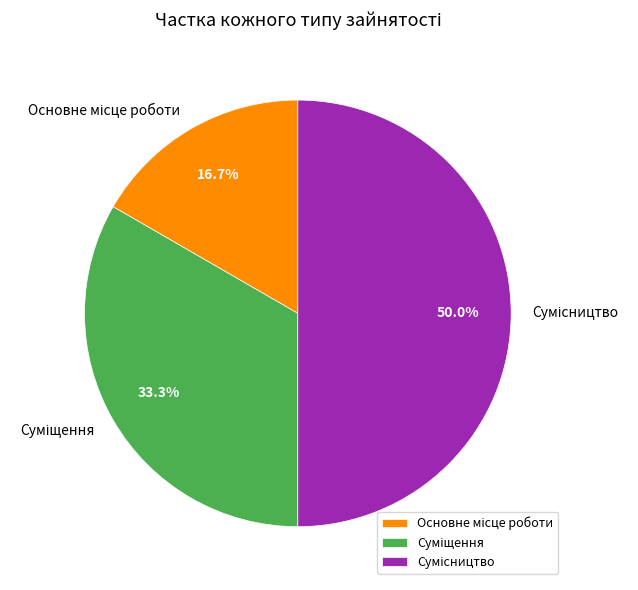

True or false: Суміщення accounts for 33% of the total.

True